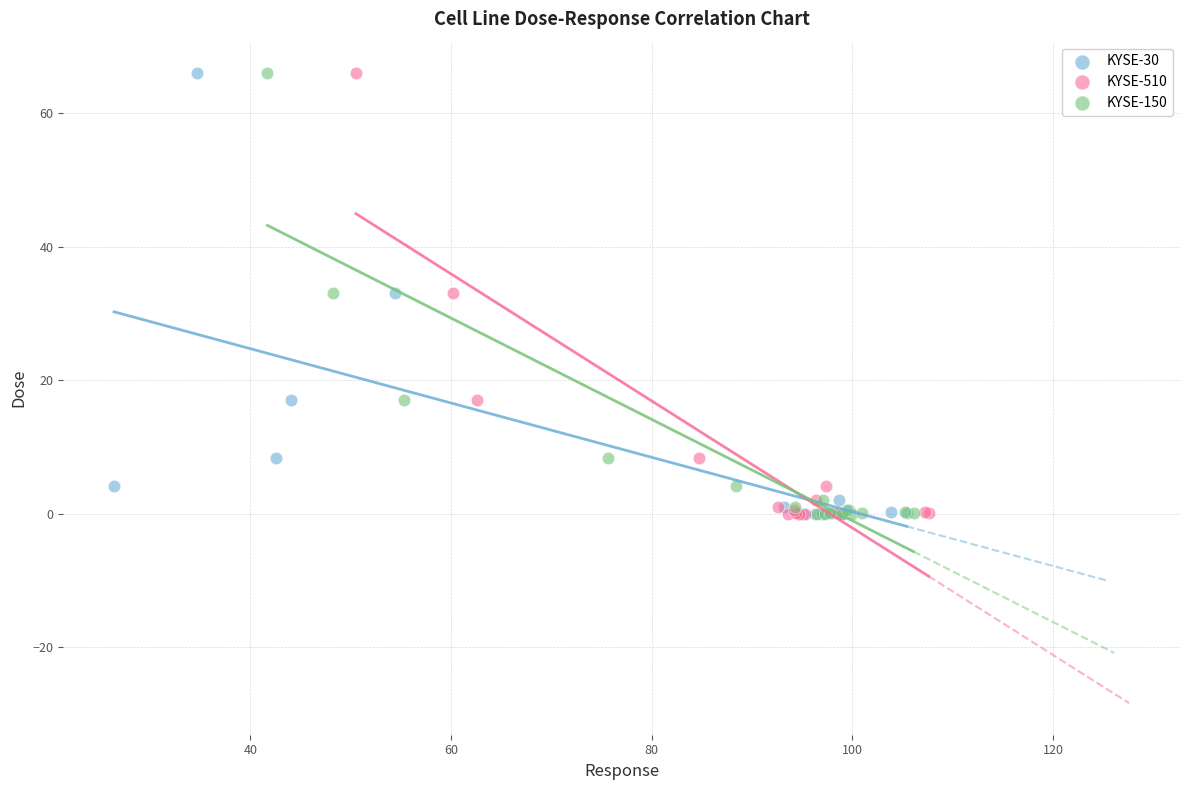

What are all the series names shown in the legend?

KYSE-30, KYSE-510, KYSE-150